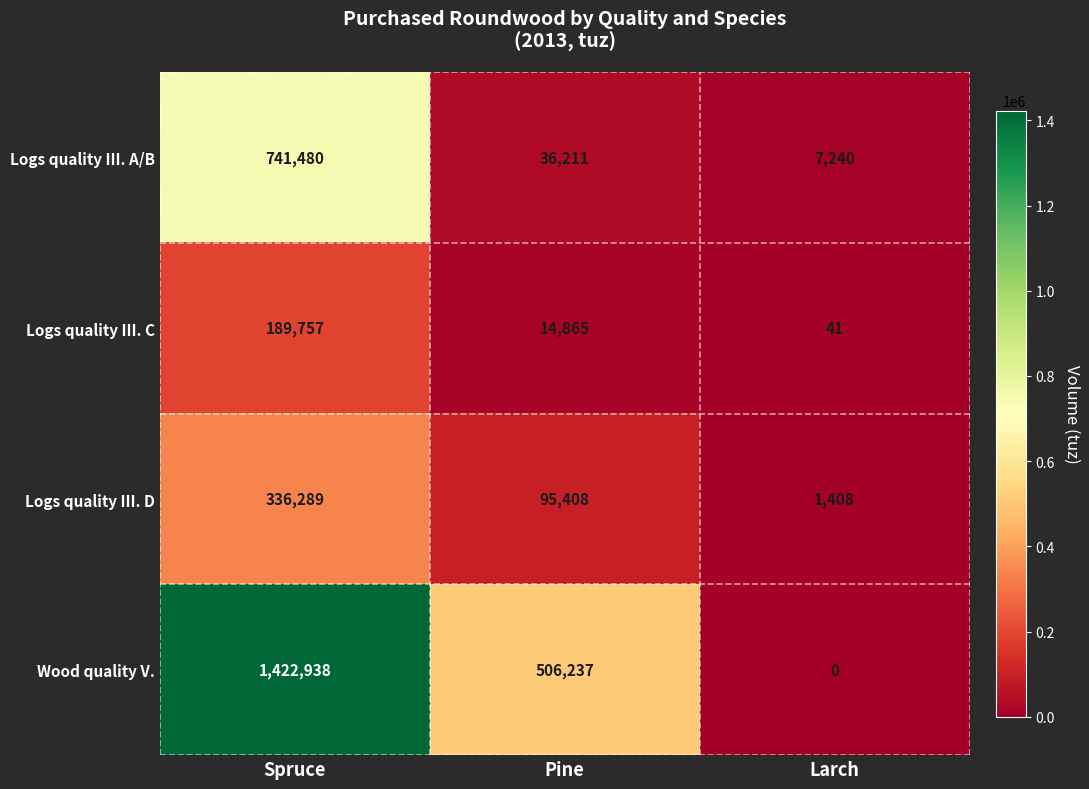

At which label does Logs quality III. D first exceed 95408?

Spruce